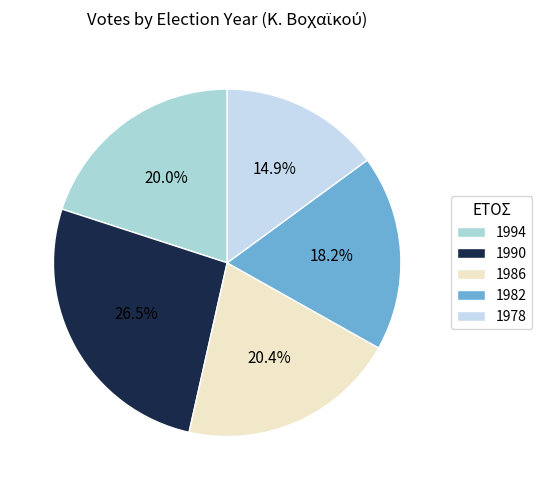

To the nearest percent, what is the combined percentage of 1990 and 1982?

45%